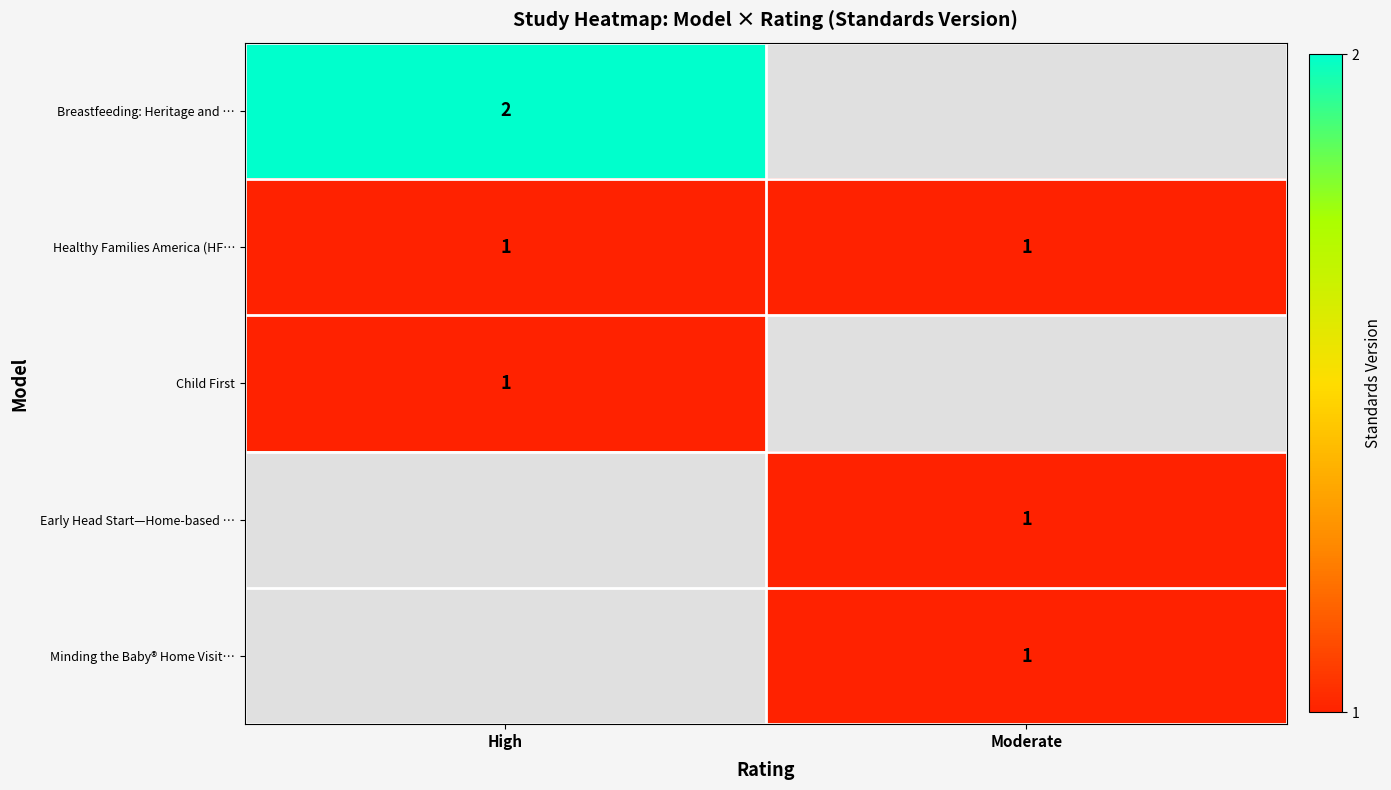

The Healthy Families America (HF… series shows 1 at High. True or false?

True